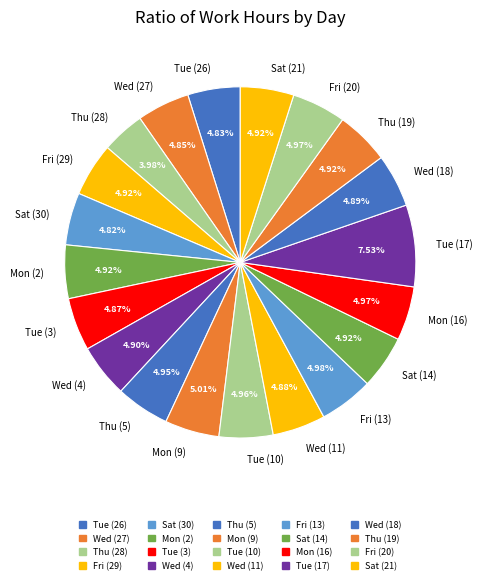

To the nearest percent, what percentage of the pie is Wed (27)?

5%